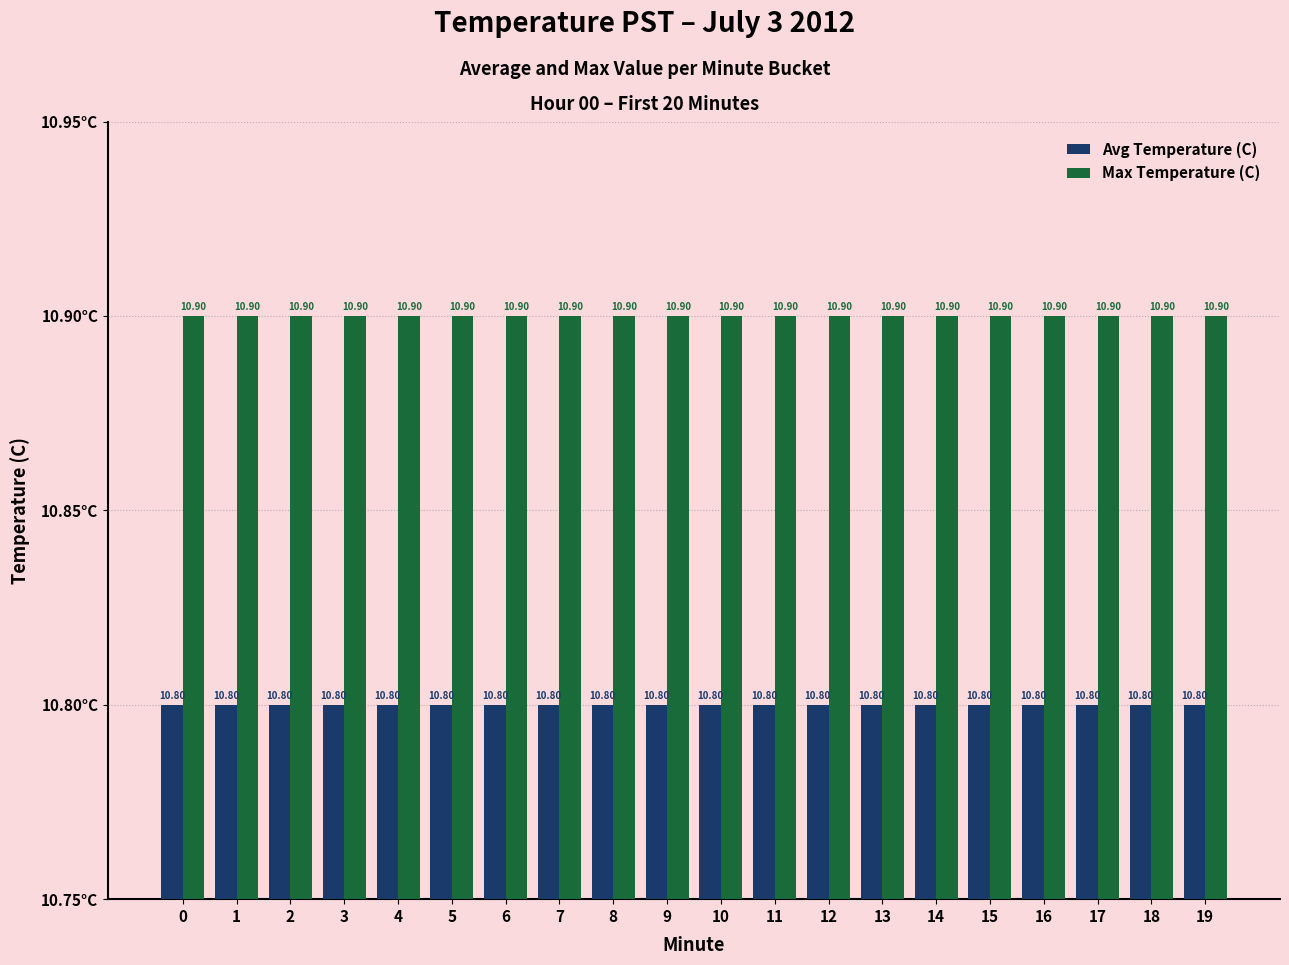

What is the sum of the Avg Temperature (C) values at 10 and 9?

21.6